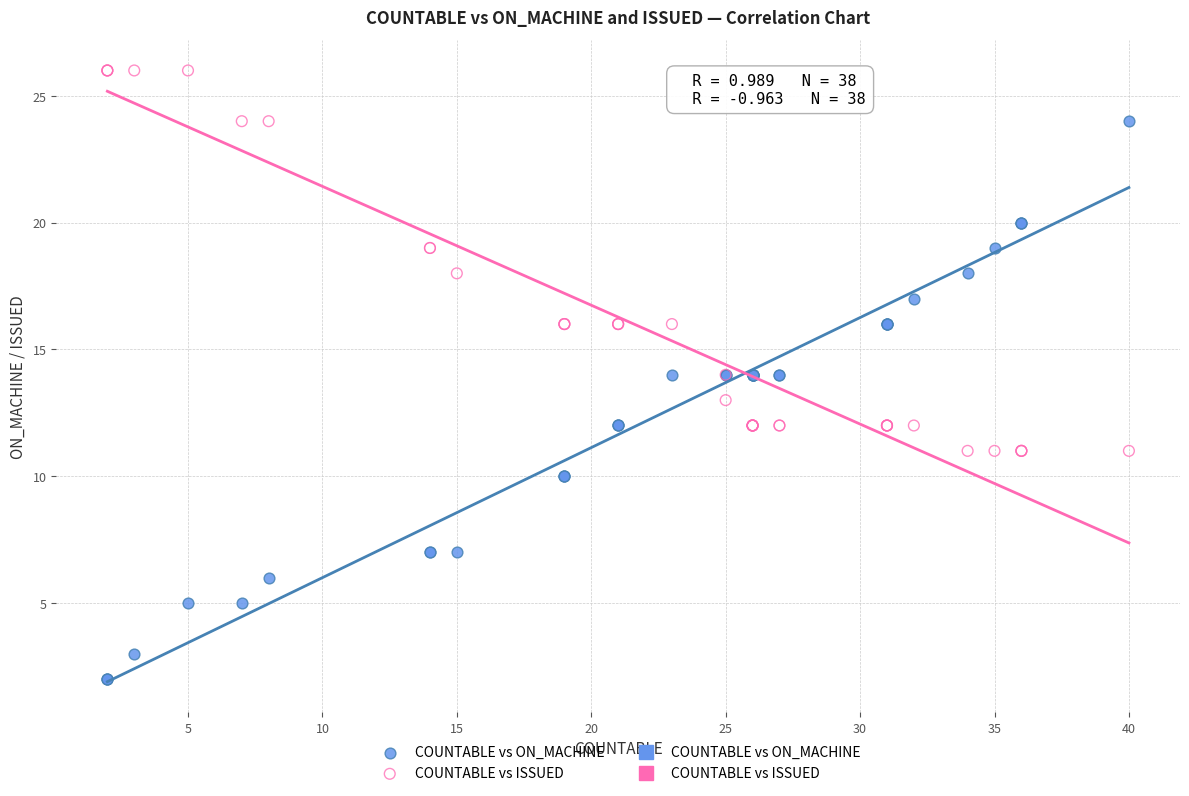

Which series reaches the maximum Y coordinate?

COUNTABLE vs ISSUED